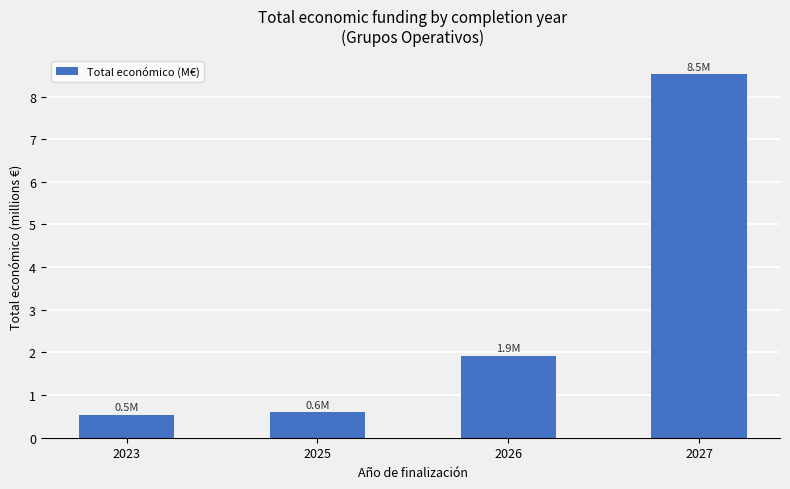

Between 2027 and 2026, which is larger?

2027